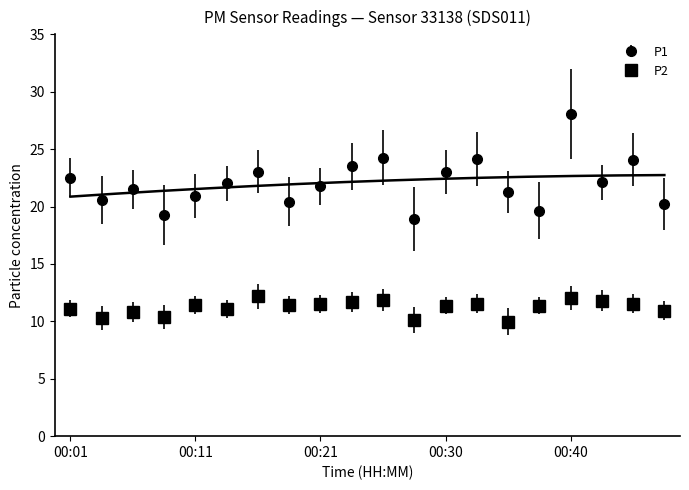

How many values in the P2 series exceed 11?

14